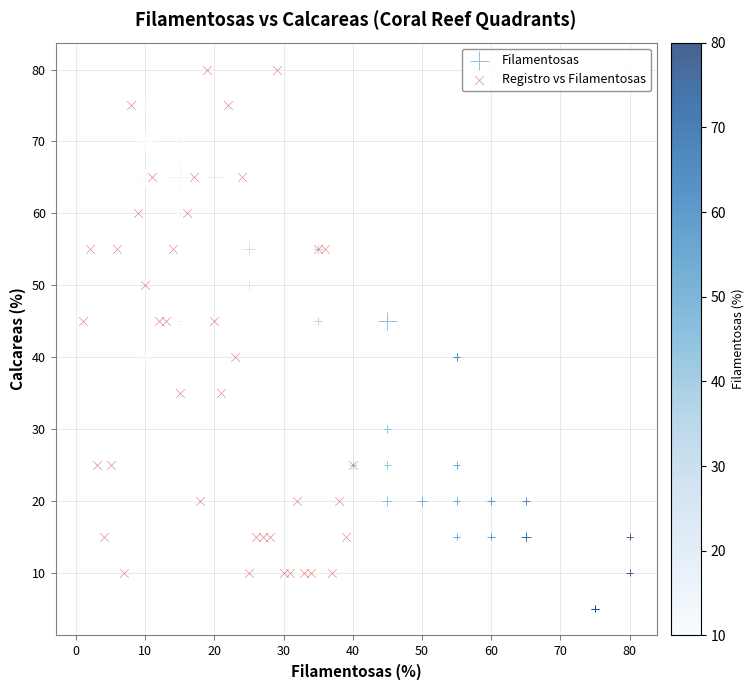

Which series contains the highest Y value?

Registro vs Filamentosas